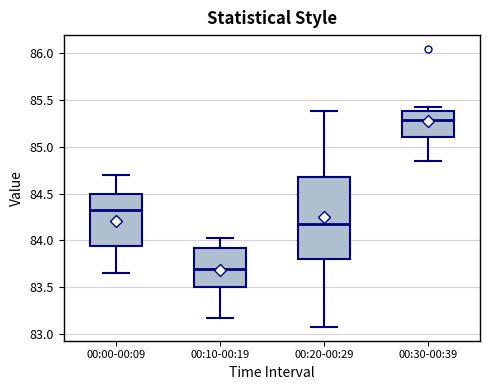

Reading left to right, transcribe this box plot: for each box, give where its median line is, the range the box spans, and where its two whiskers end, as read against the y-axis. The values are not printed on the chart, so give them approximately, as read against the axis.

00:00-00:09: median 84.30, box 83.95 to 84.50, whiskers 83.65 to 84.70
00:10-00:19: median 83.70, box 83.50 to 83.90, whiskers 83.15 to 84.05
00:20-00:29: median 84.20, box 83.80 to 84.70, whiskers 83.10 to 85.40
00:30-00:39: median 85.30, box 85.10 to 85.40, whiskers 84.85 to 85.40 (just above the box's upper edge)